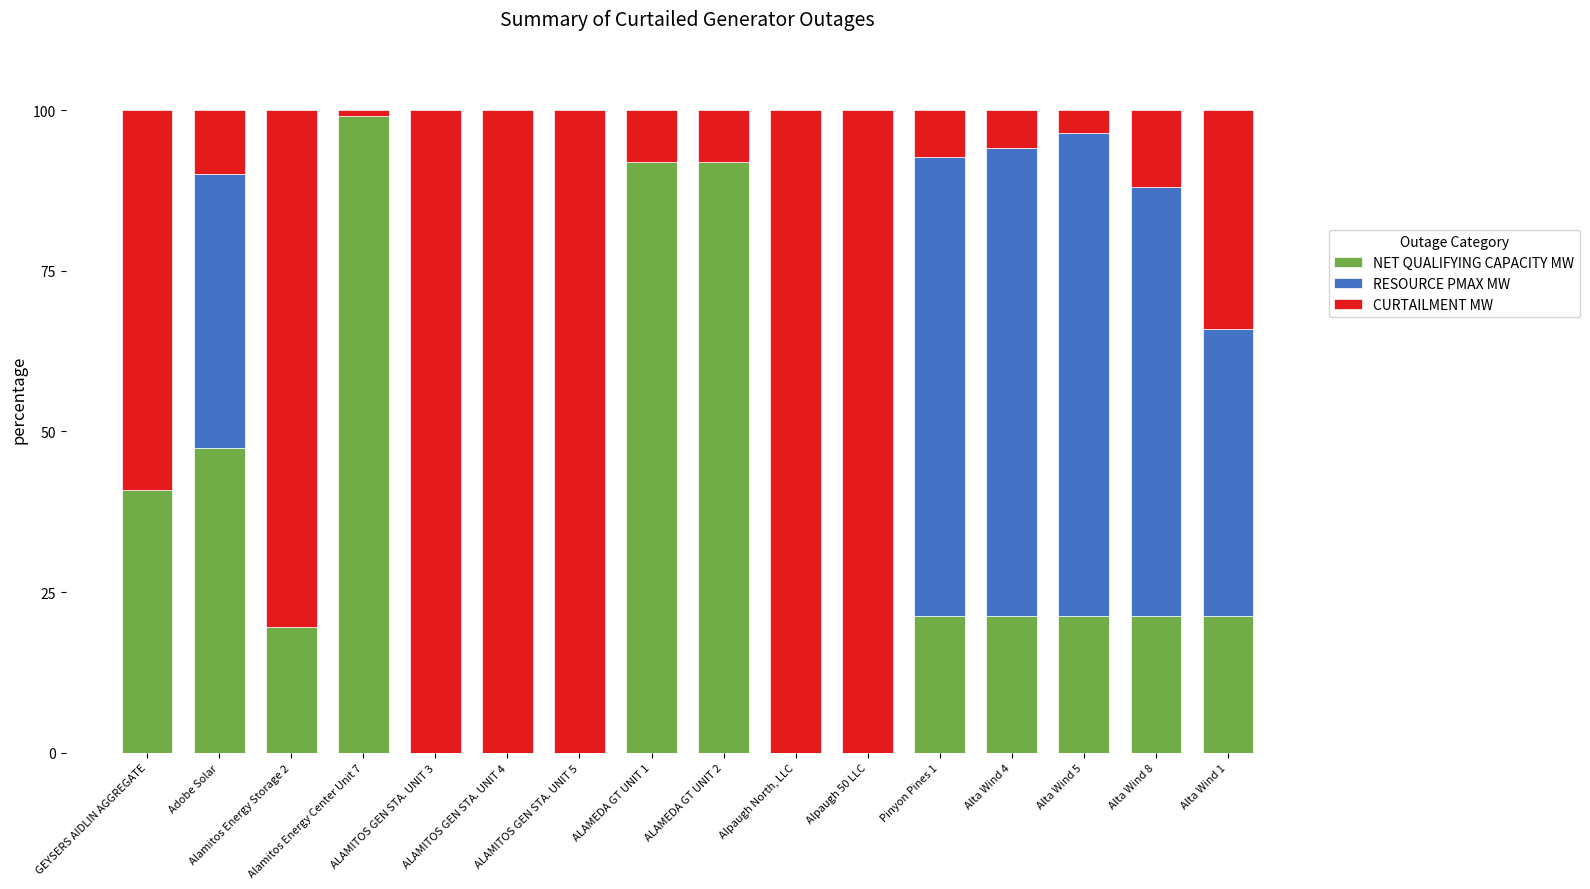

Count the number of categories in the chart.

16